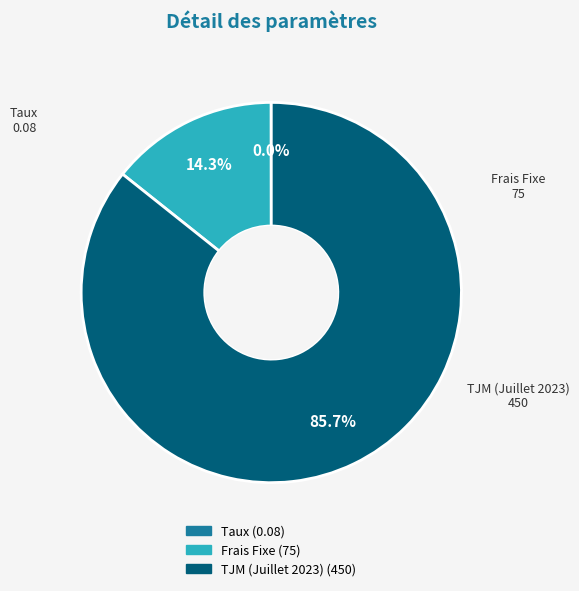

Which category has the biggest portion of the pie?

TJM (Juillet 2023)